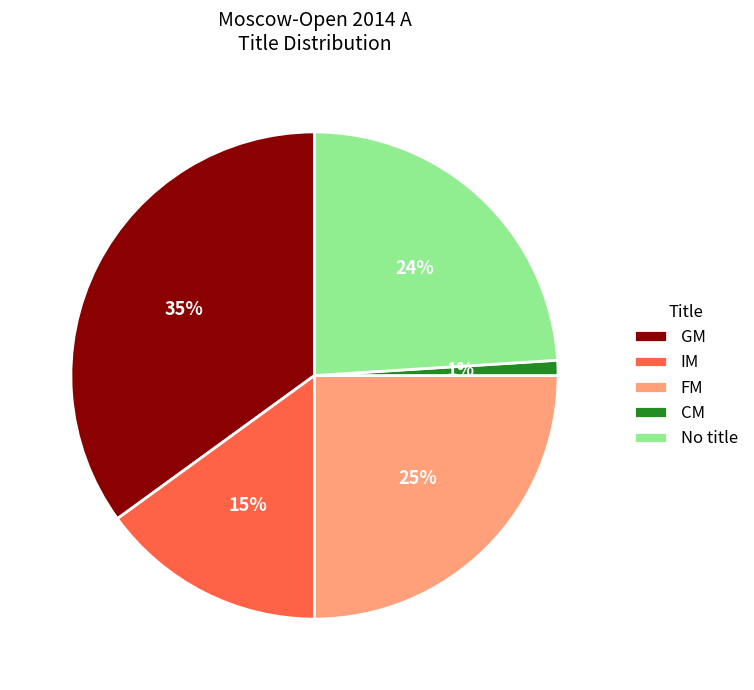

Does No title represent more than half of the total?

No